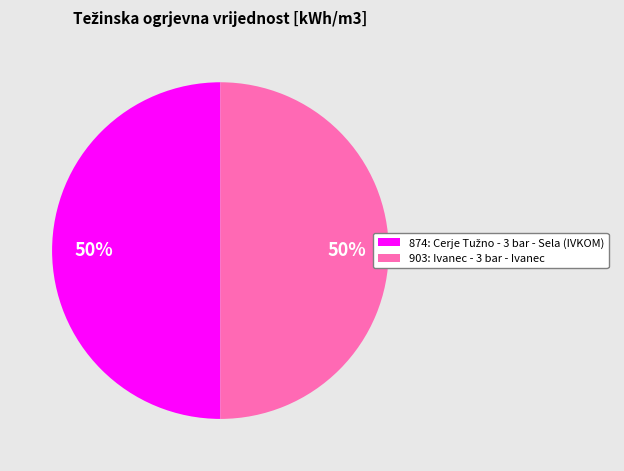

To the nearest percent, what portion does 903 represent?

50%